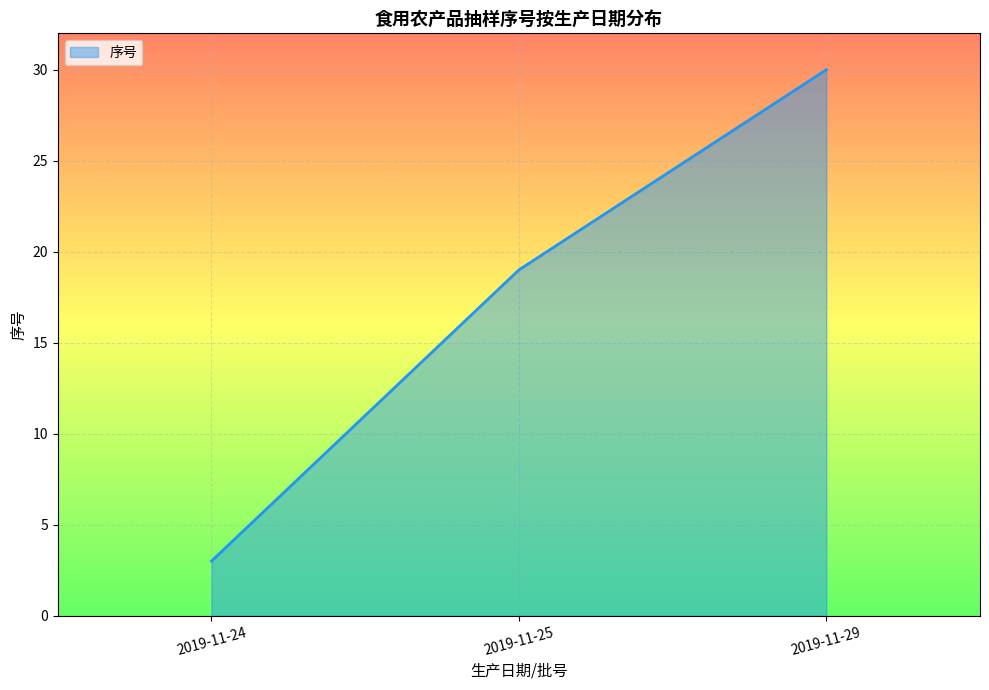

What is the difference between the values at 2019-11-25 and 2019-11-29?

11